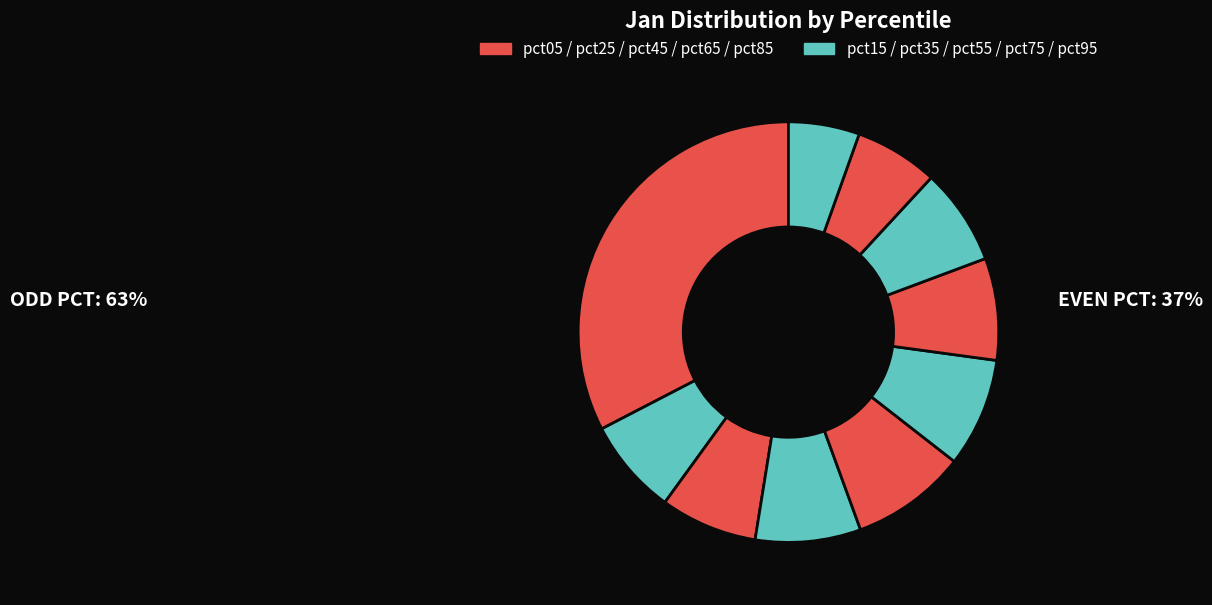

Which category has the biggest portion of the pie?

pct05